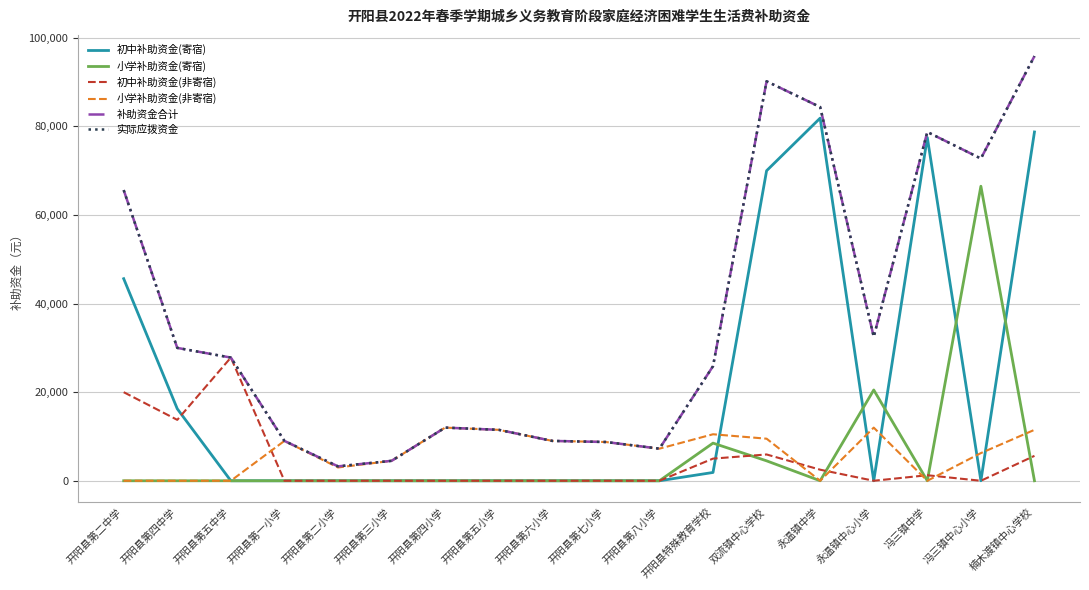

Does the chart have visible grid lines?

Yes